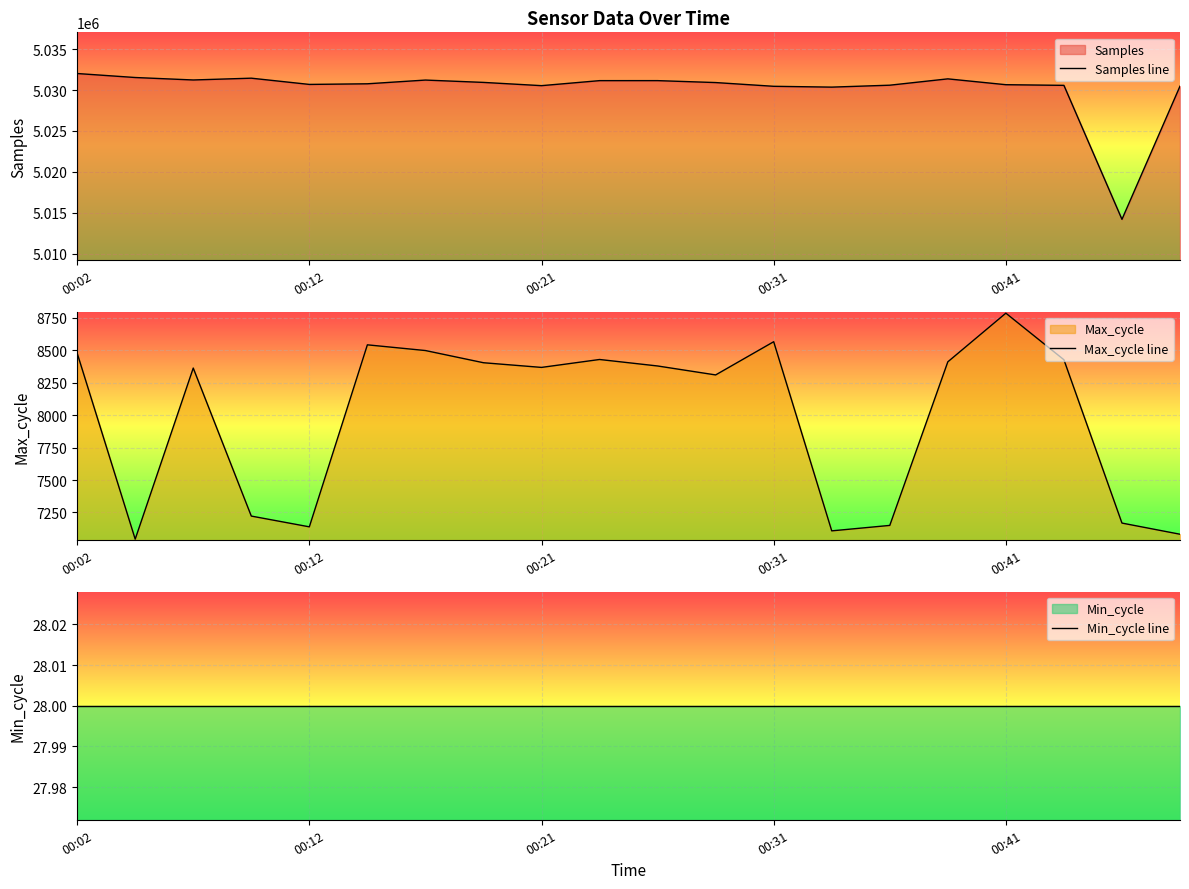

Rank the series by their maximum value, from highest to lowest.

Samples line, Max_cycle line, Min_cycle line